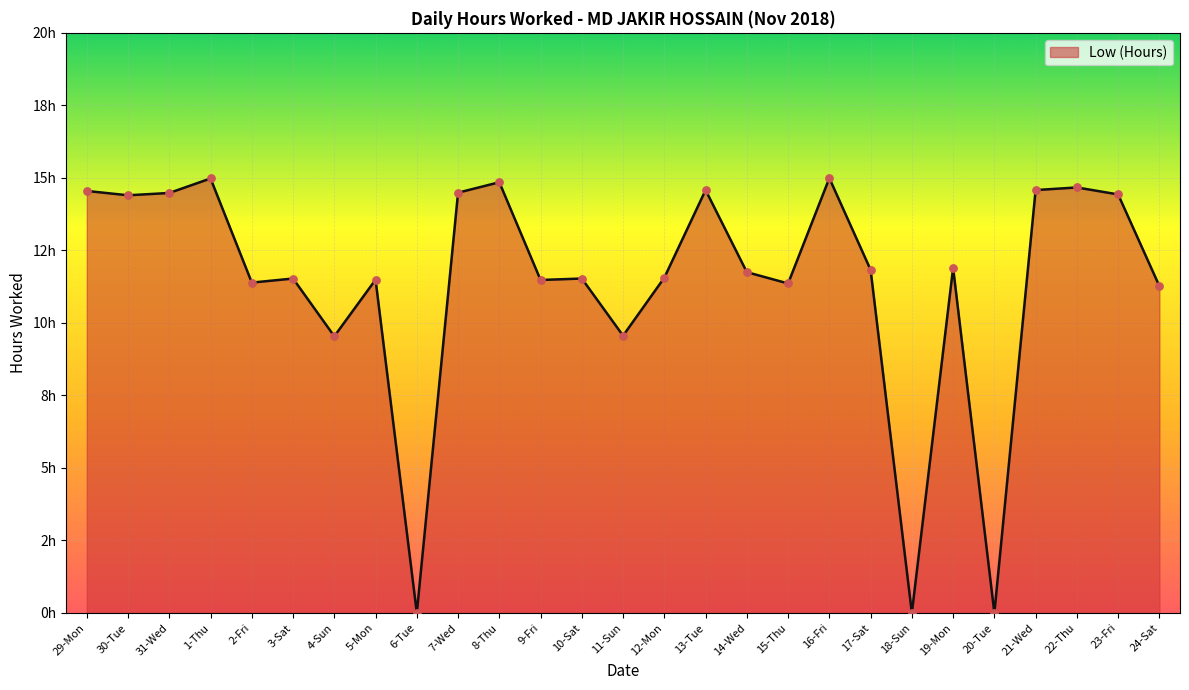

Approximately how many times larger is the value at 5-Mon compared to 23-Fri?

0.8